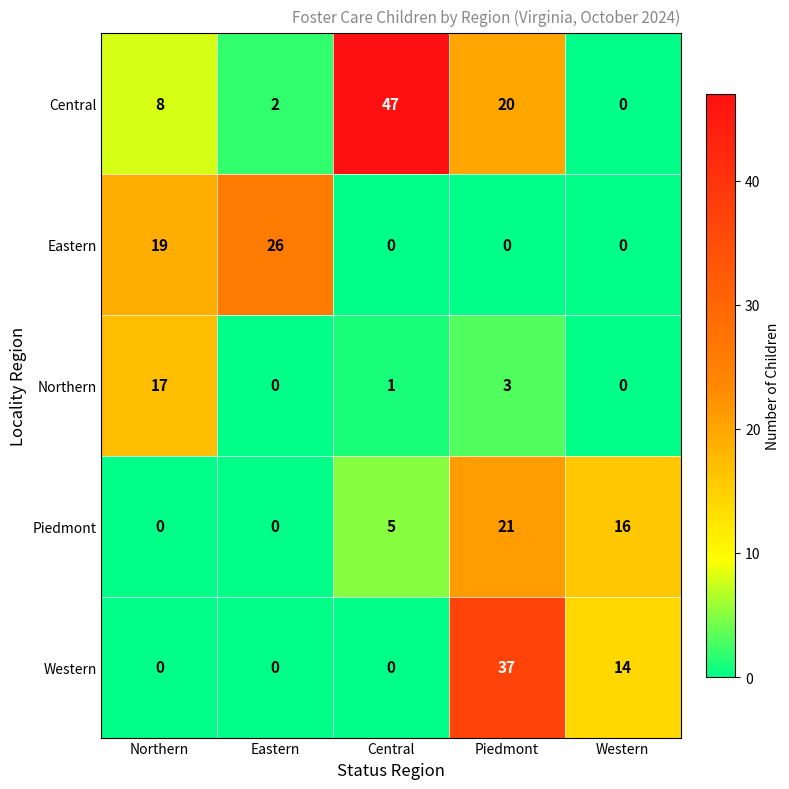

How many values in the Central series are below 8?

2